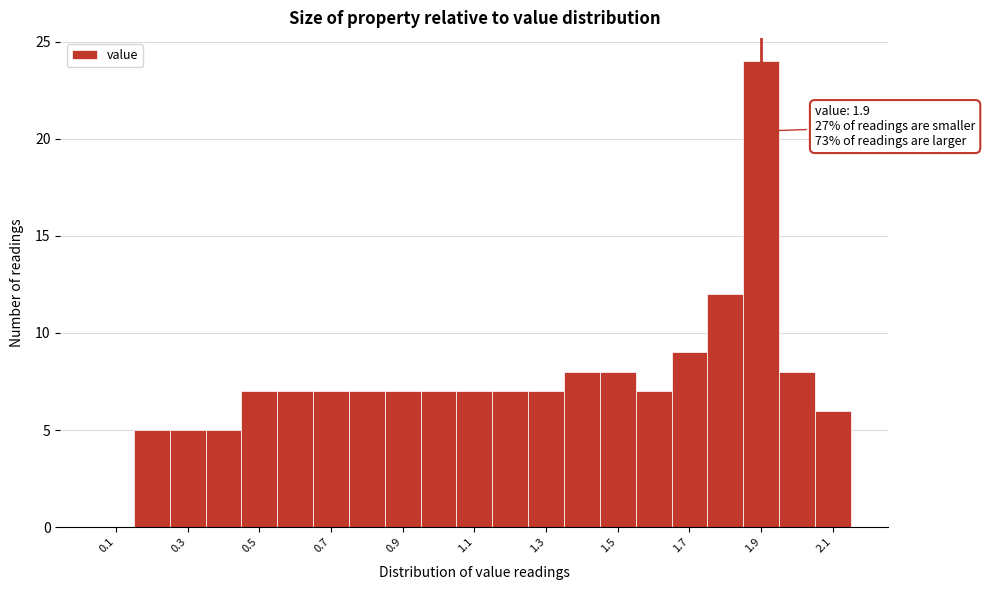

Over which range of the x-axis is the bar tallest?

1.85 to 1.95